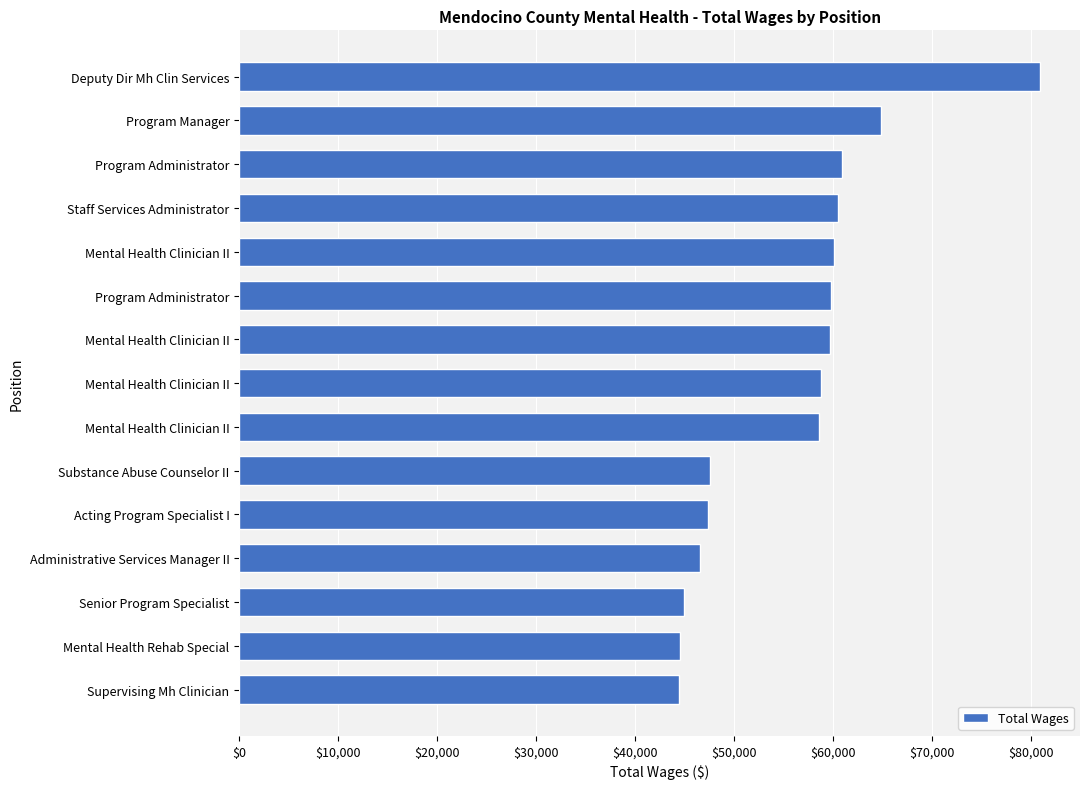

How many distinct data groups are displayed?

1